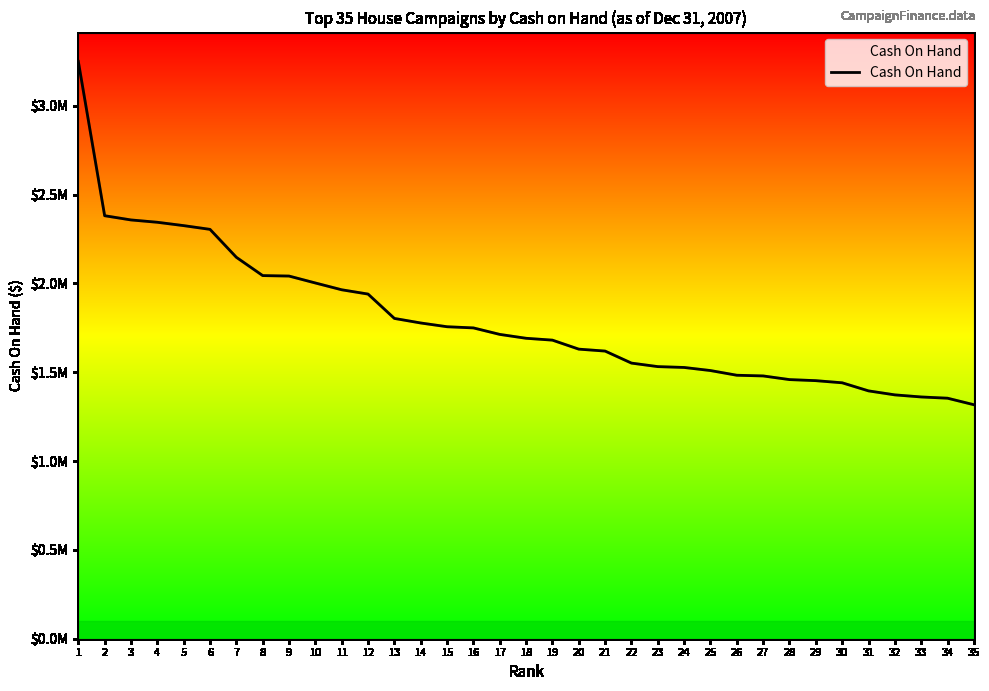

Does the chart have visible grid lines?

No